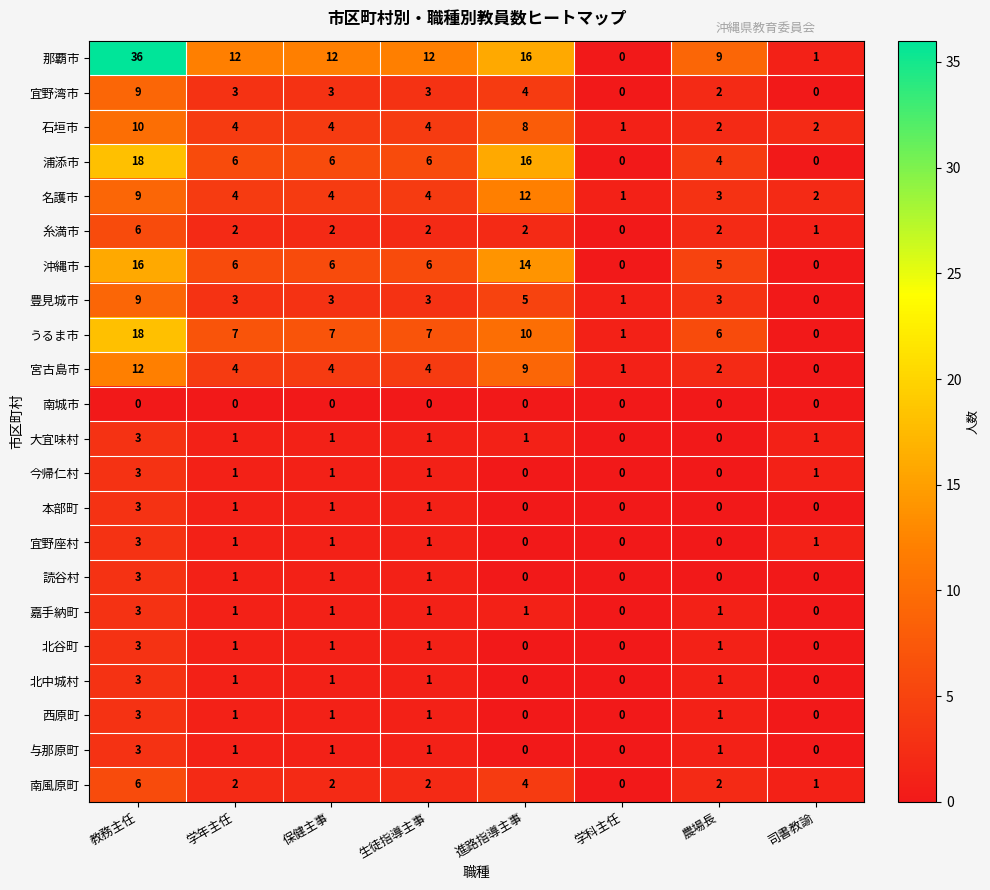

Count the 宜野湾市 values in the range 2 to 4.

5